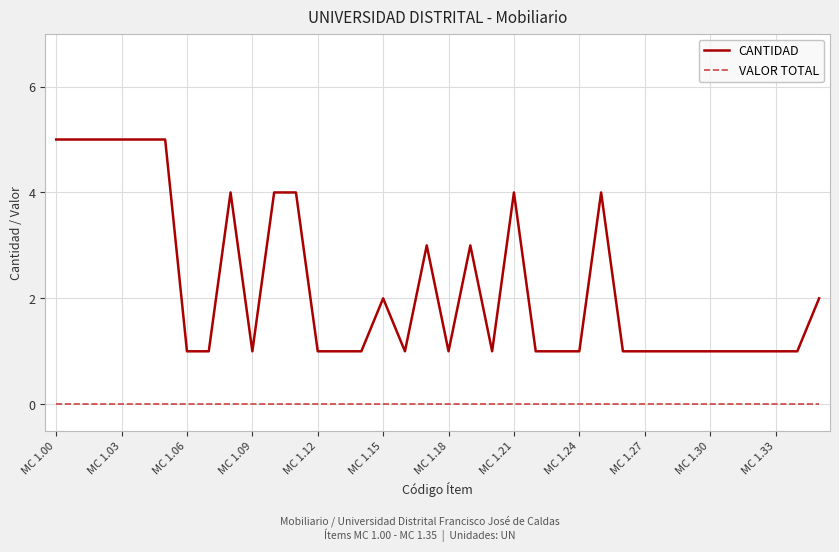

True or false: VALOR TOTAL and CANTIDAD intersect in this chart.

False